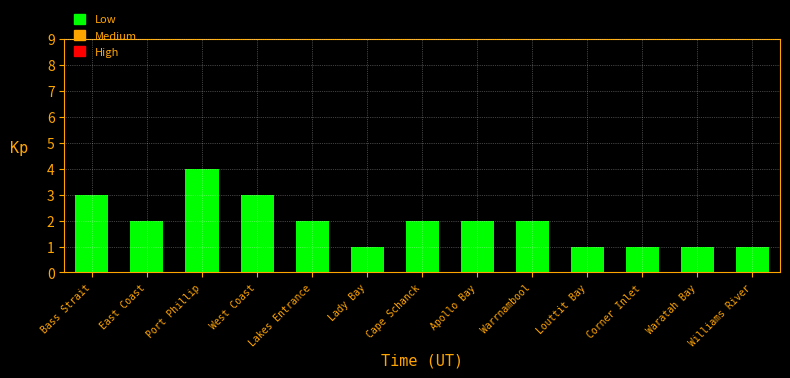

What is the greatest value displayed?

4